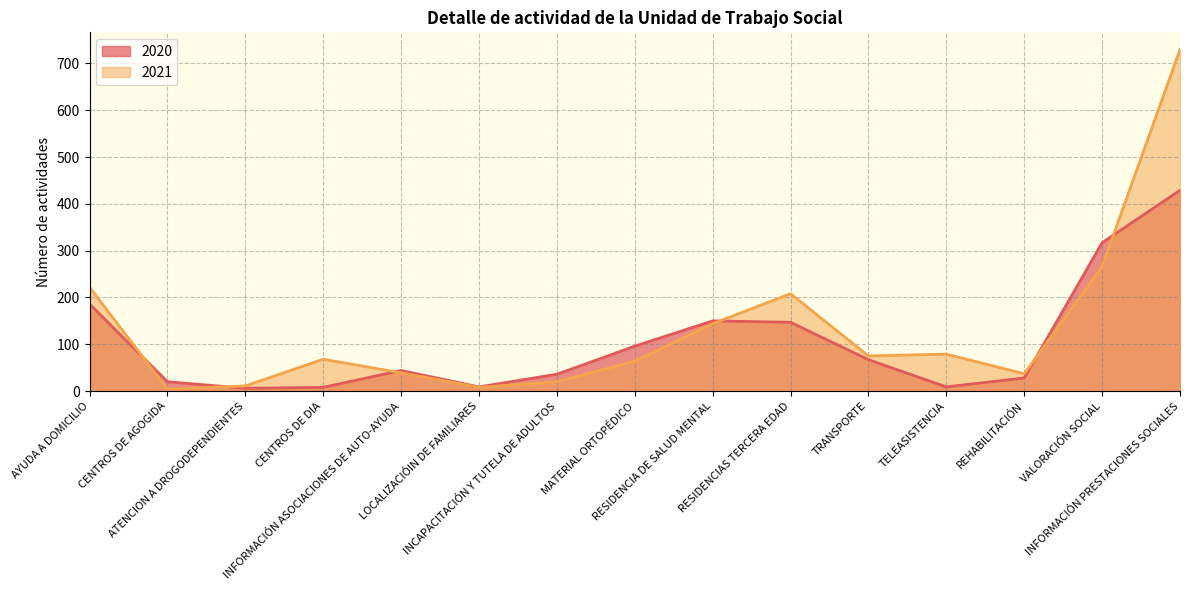

True or false: 2020 has more than 0 interior local peaks.

True